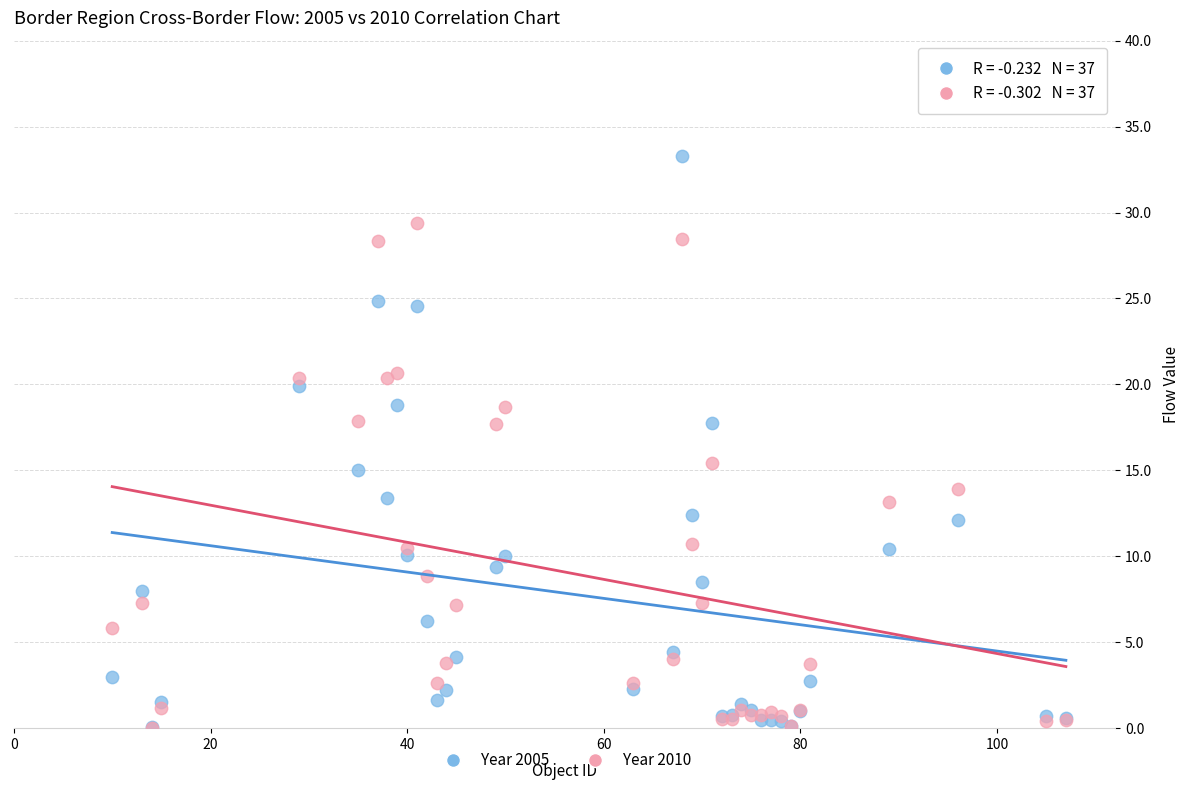

Which series reaches the maximum Y coordinate?

Year 2005